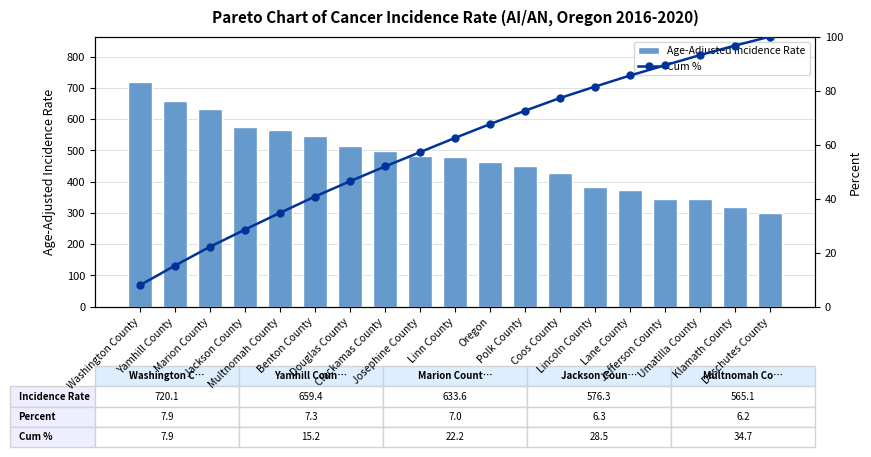

How many values in the Age-Adjusted Incidence Rate series exceed 479?

10